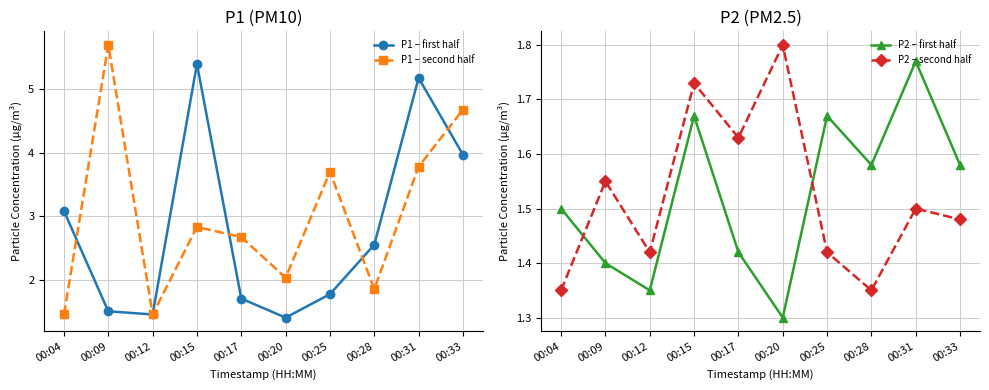

In P2 – first half, how many points are higher than both neighbors (excluding endpoints)?

3